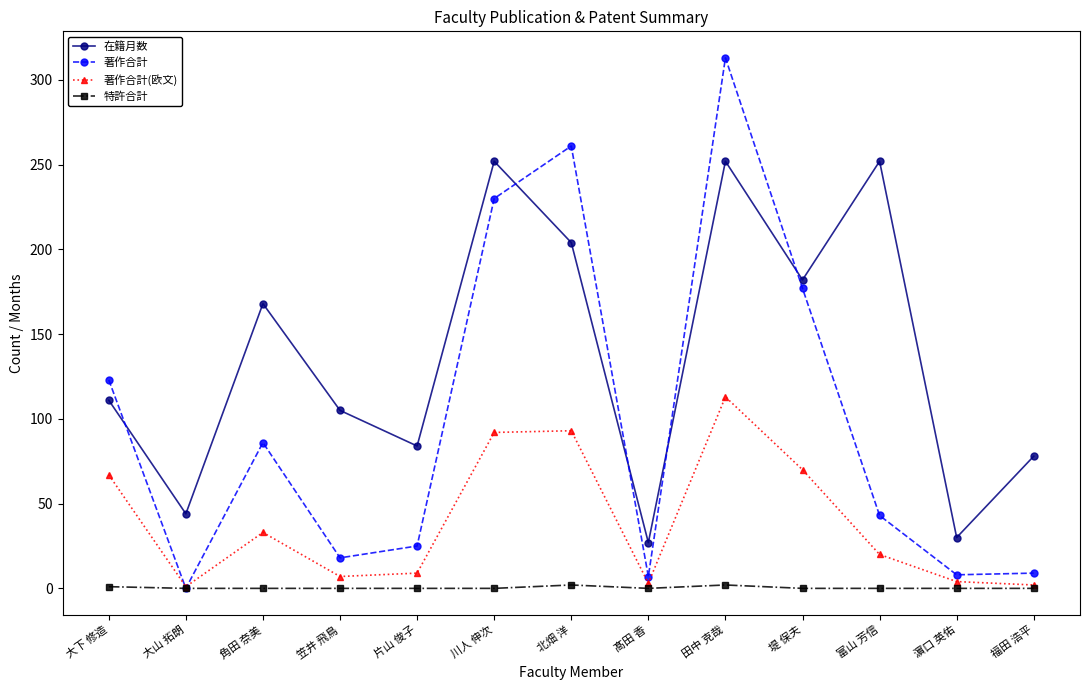

What are all the series names shown in the legend?

在籍月数, 著作合計, 著作合計(欧文), 特許合計